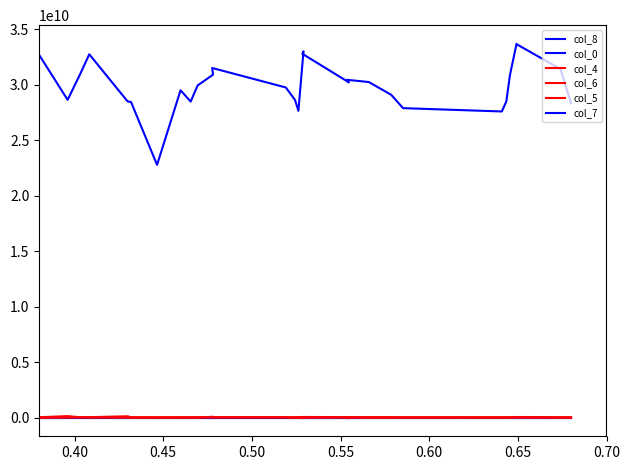

True or false: col_7 has more than 0 interior local peaks.

True